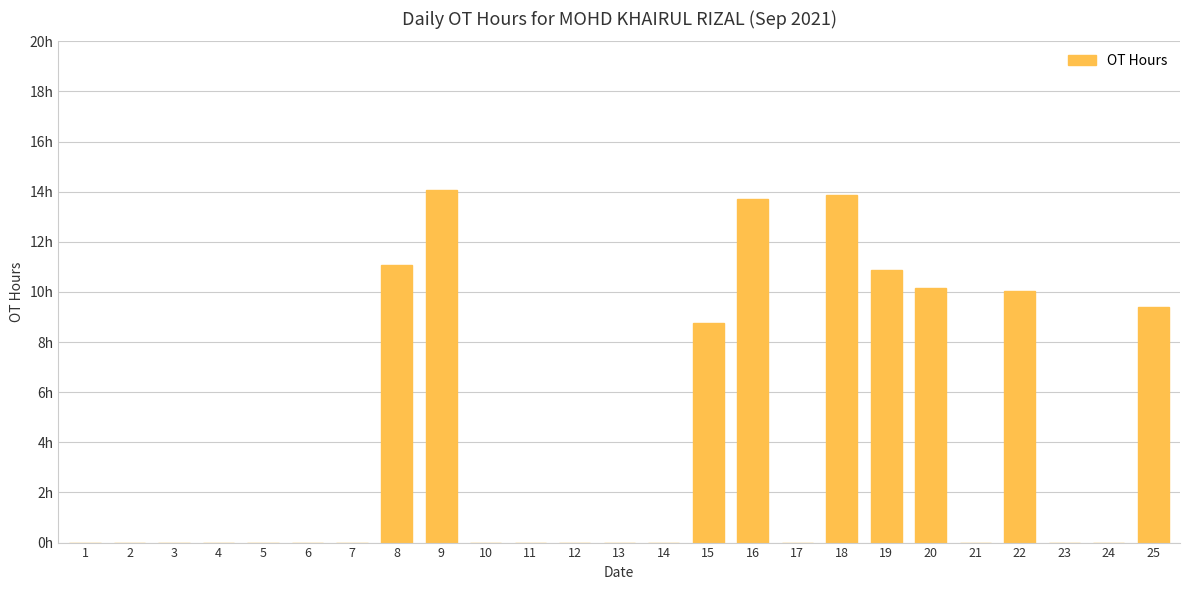

Reading left to right, transcribe all the data shown in this chart.

0.0	0.0	0.0	0.0	0.0	0.0	0.0	11.1	14.1	0.0	0.0	0.0	0.0	0.0	8.8	13.7	0.0	13.9	10.9	10.1	0.0	10.0	0.0	0.0	9.4